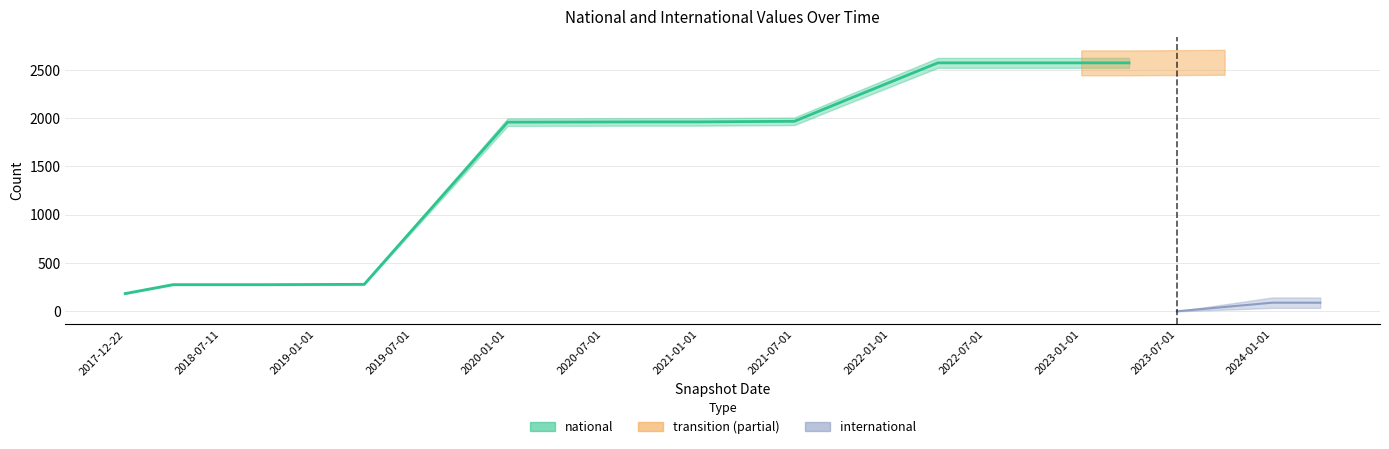

True or false: international has more than 2 interior local peaks.

False